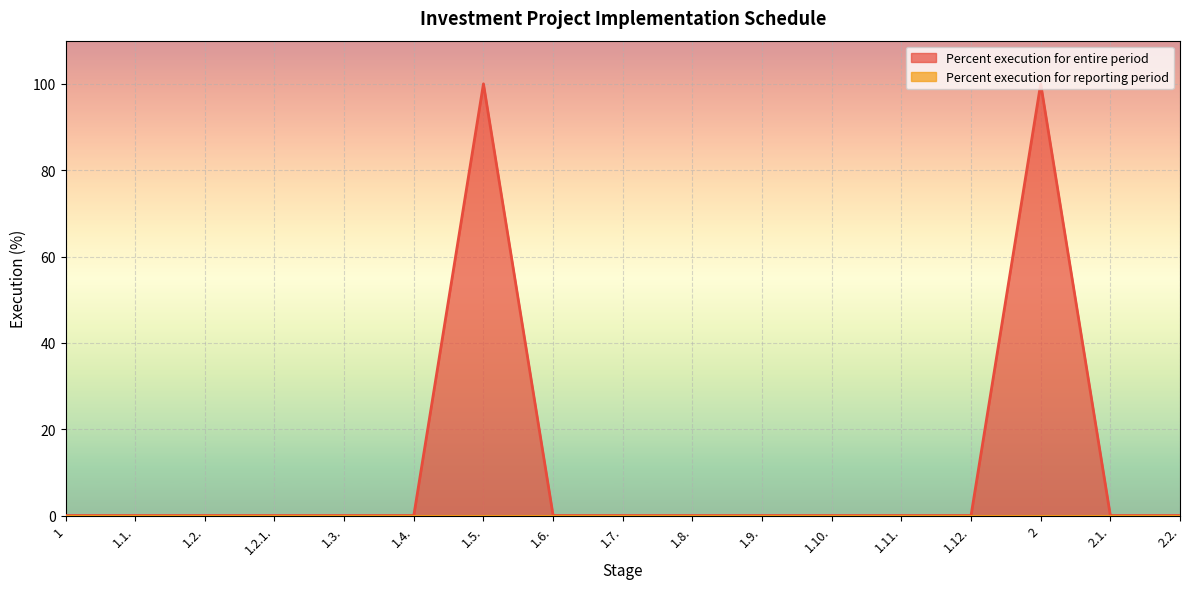

What is the sum of all values?

200